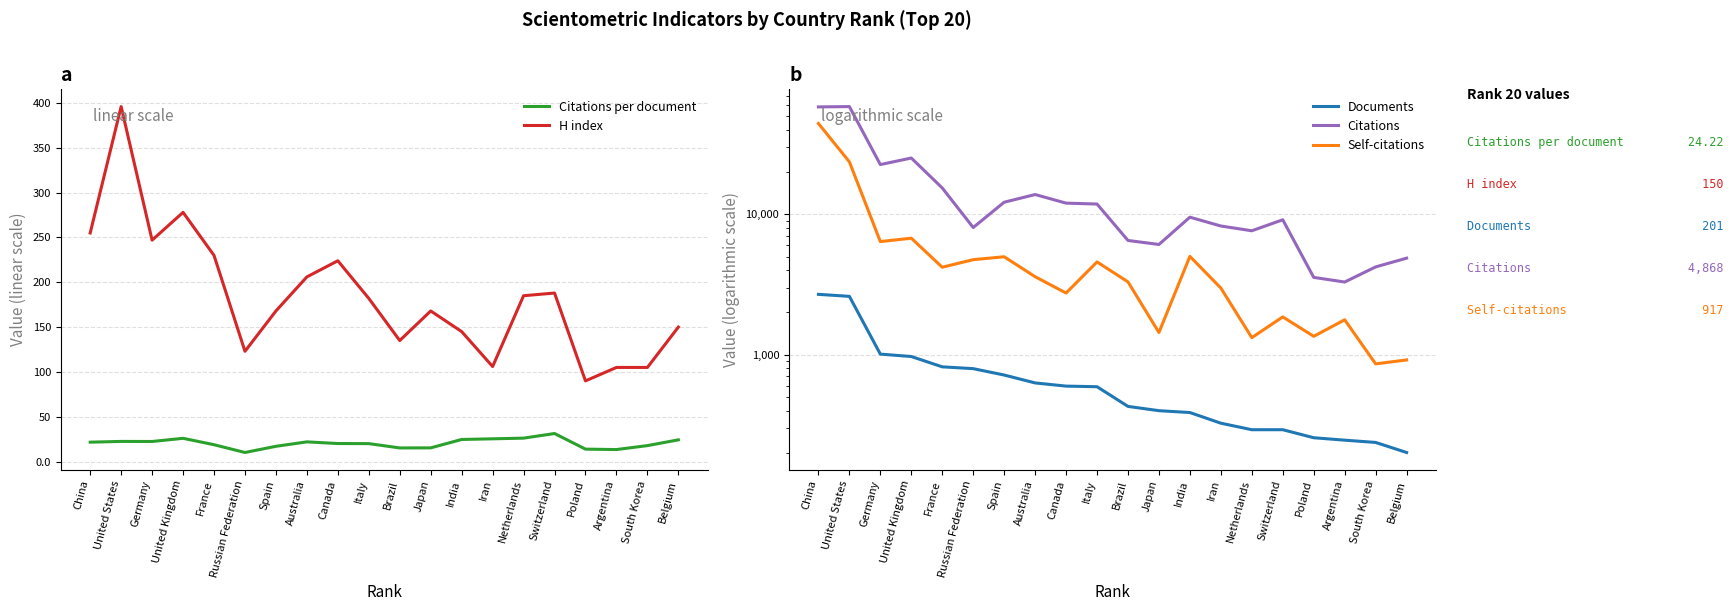

At which category does the chart reach its minimum across all series?

Russian Federation